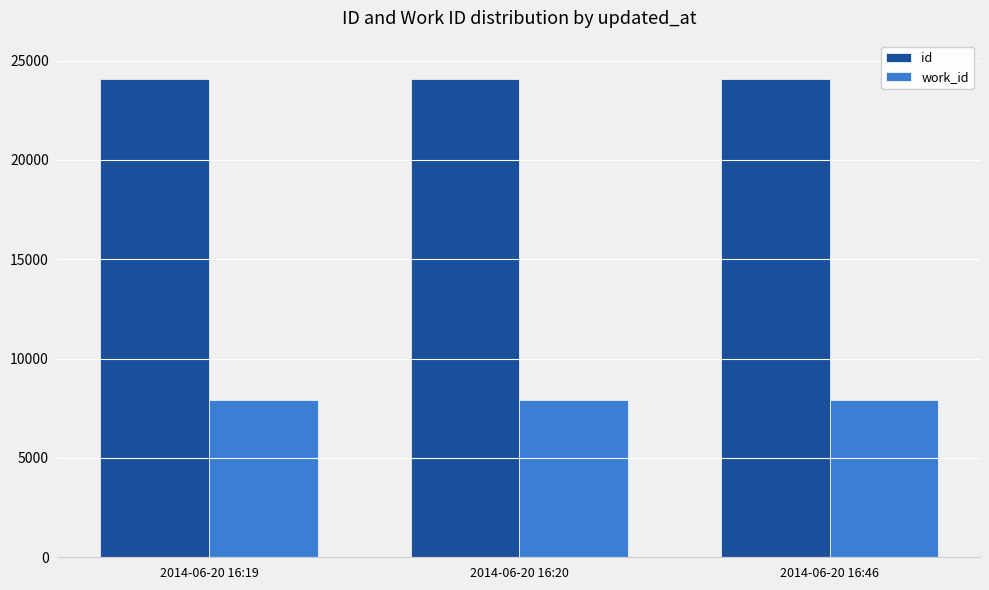

How many groups of bars are there?

3